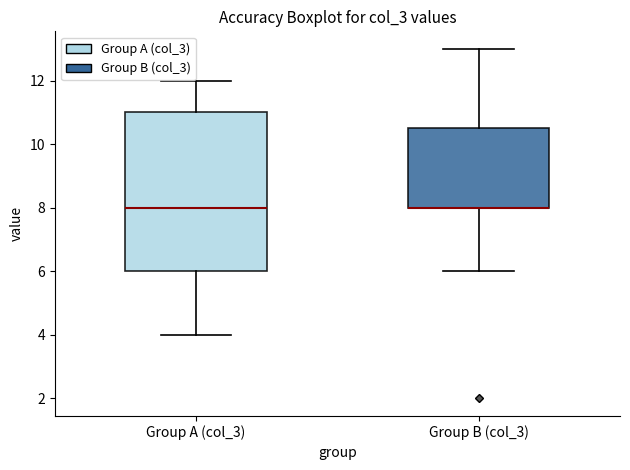

Which box is the tallest, from its lower edge to its upper edge?

Group A (col_3)